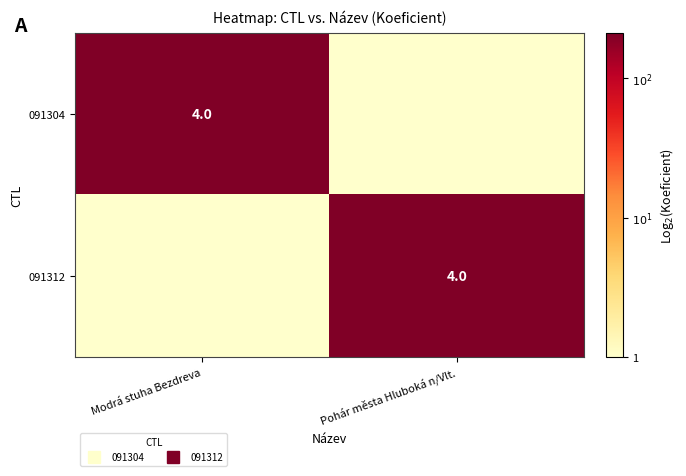

Which series has the largest range (max minus min)?

091304